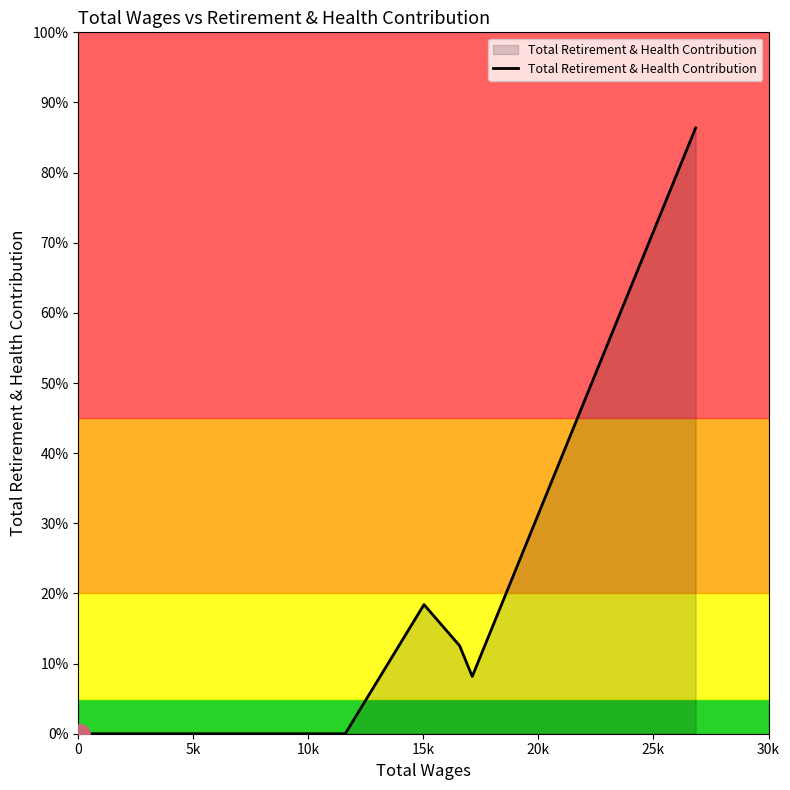

What is the difference between the maximum and minimum values?

8637